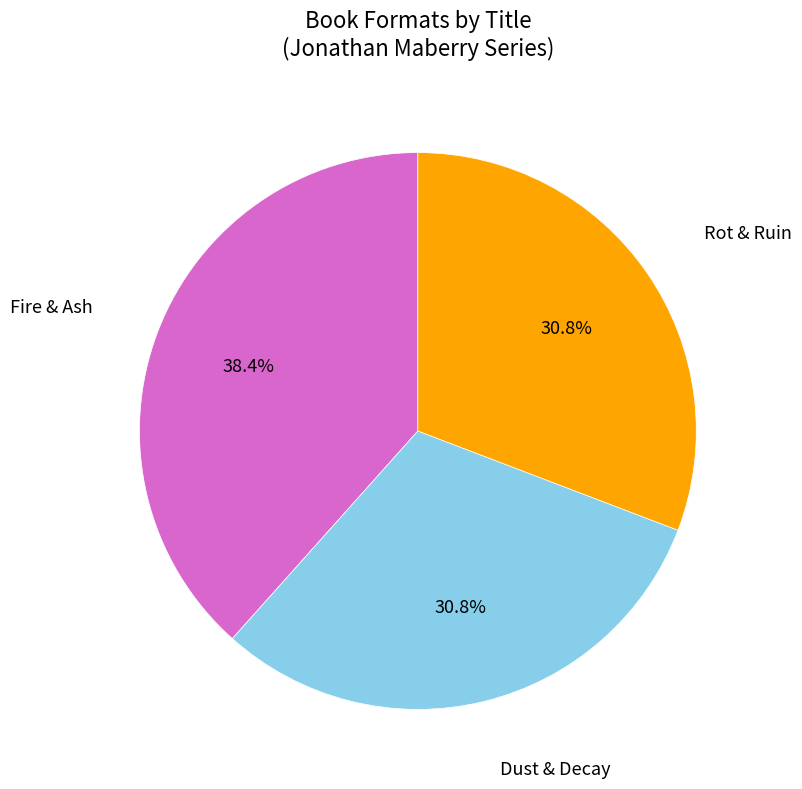

Does any single category account for the majority?

No